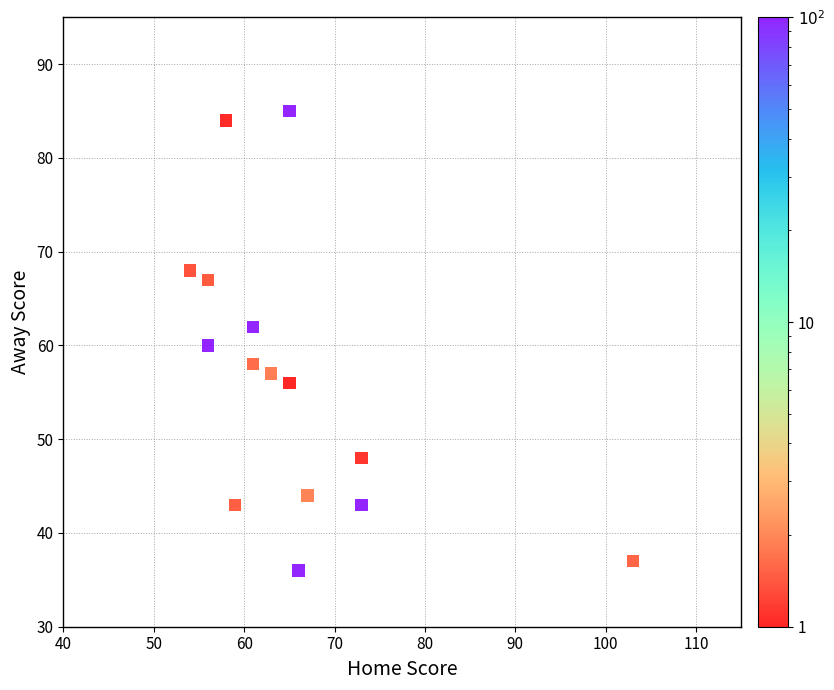

What is the range of X values (max minus min)?

49